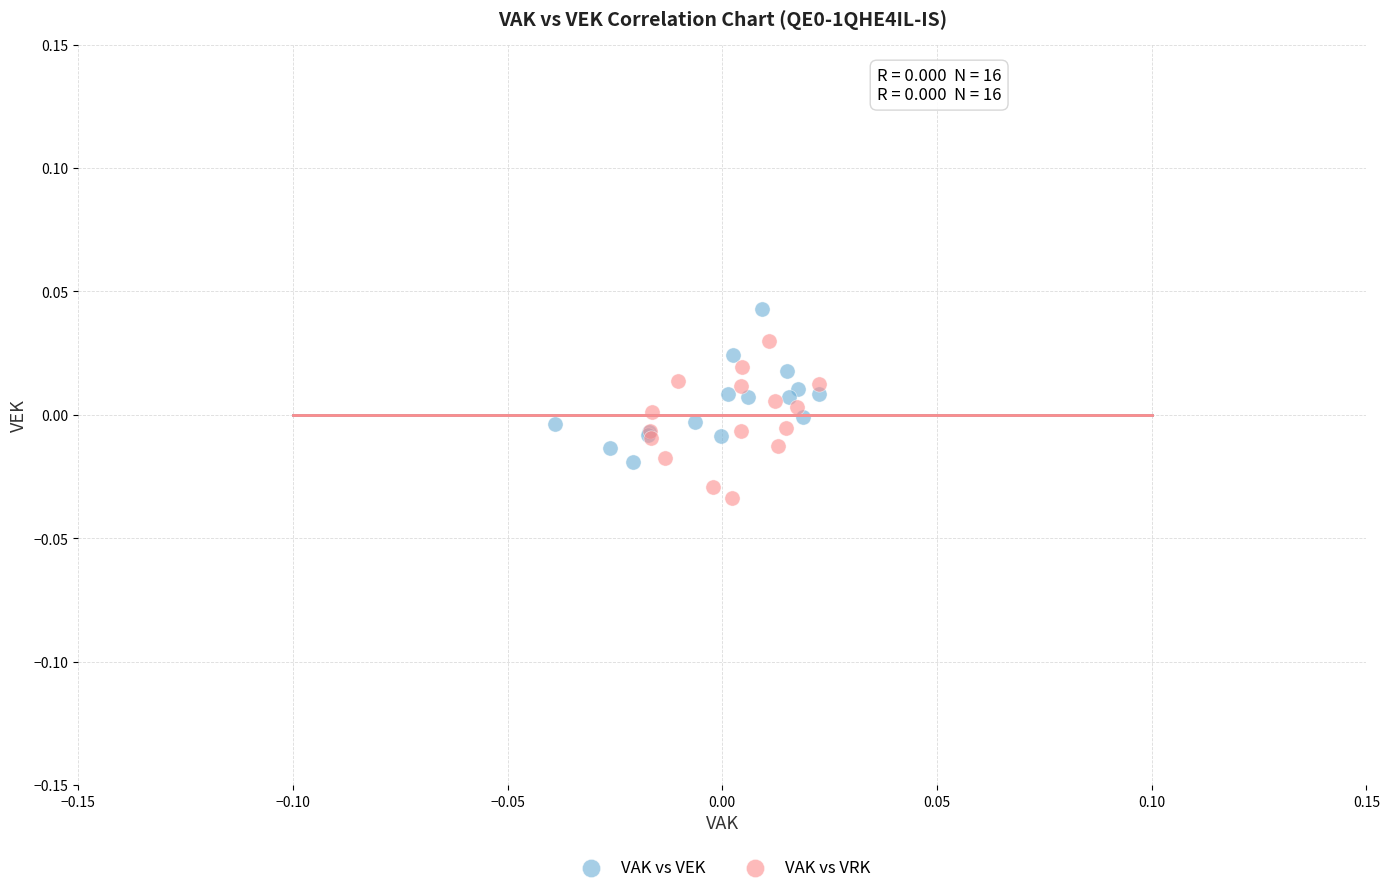

Which series contains the highest Y value?

VAK vs VEK